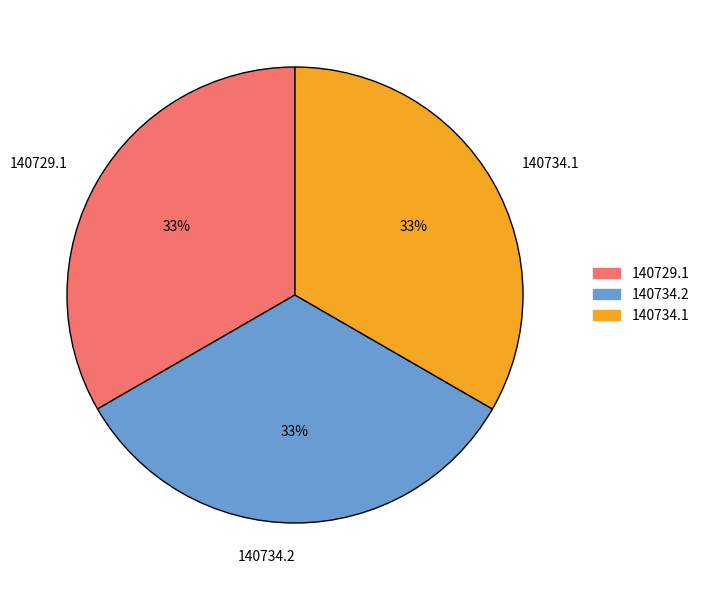

To the nearest percent, what percentage of the pie is 140734.2?

33%